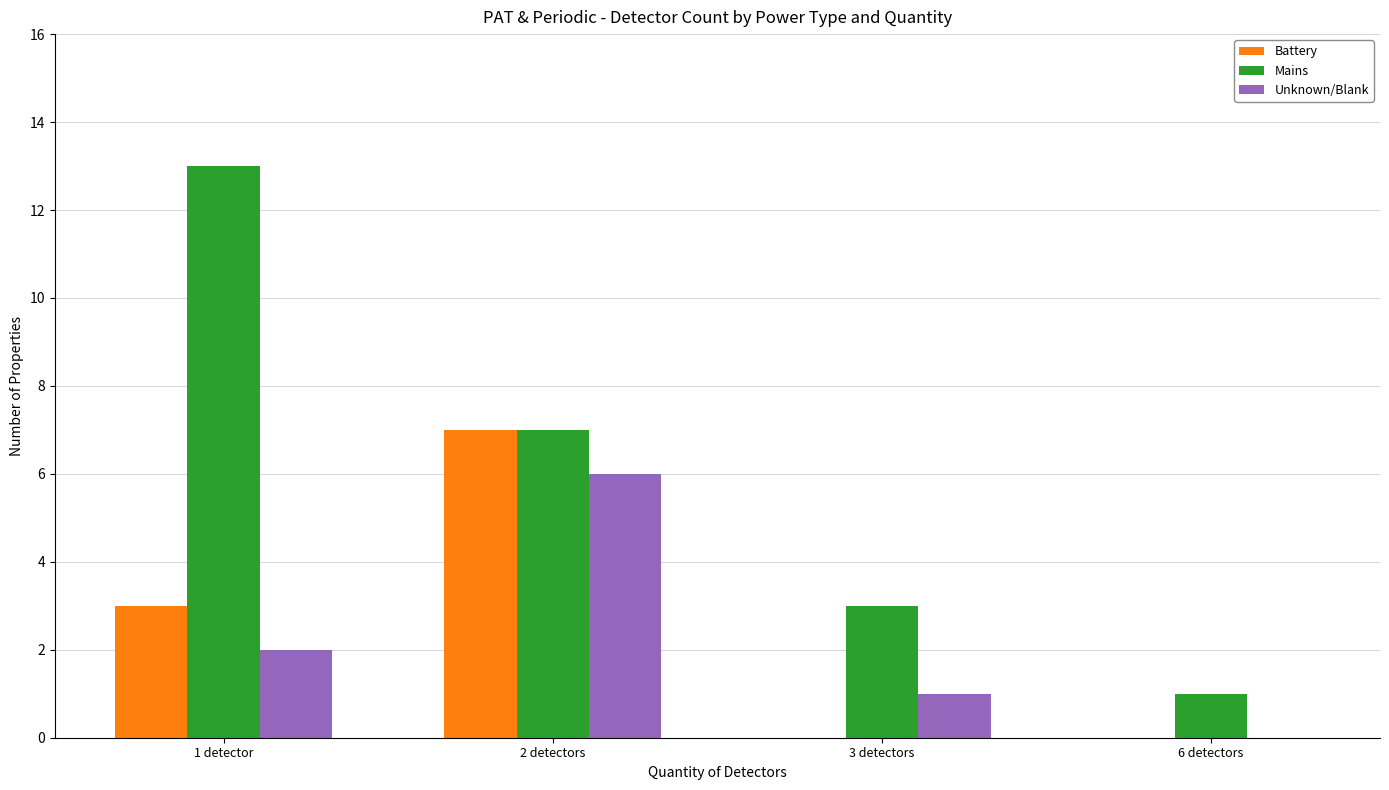

Reading left to right, list all the values displayed in this chart.

Battery: 3	7	0	0
Mains: 13	7	3	1
Unknown/Blank: 2	6	1	0